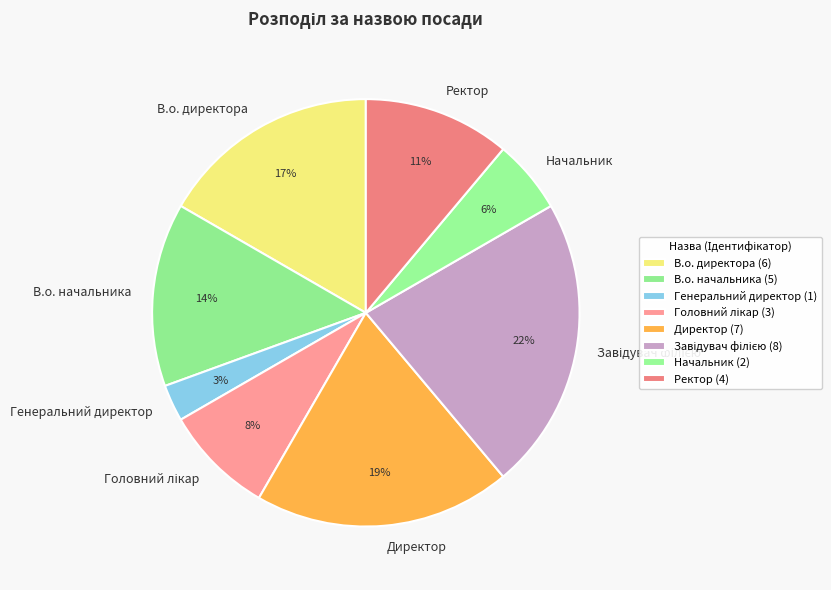

Is there a majority slice in this chart?

No